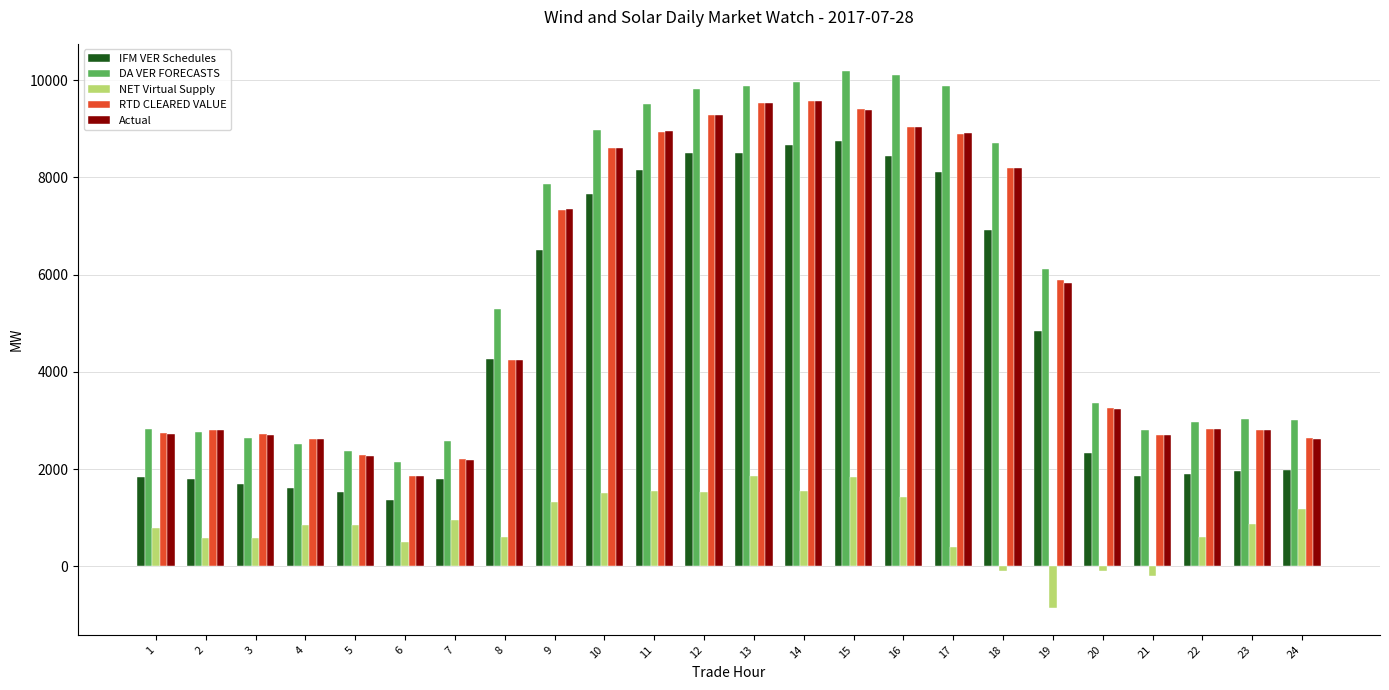

What is the value of the IFM VER Schedules bar at the 23rd from the left?

1962.4